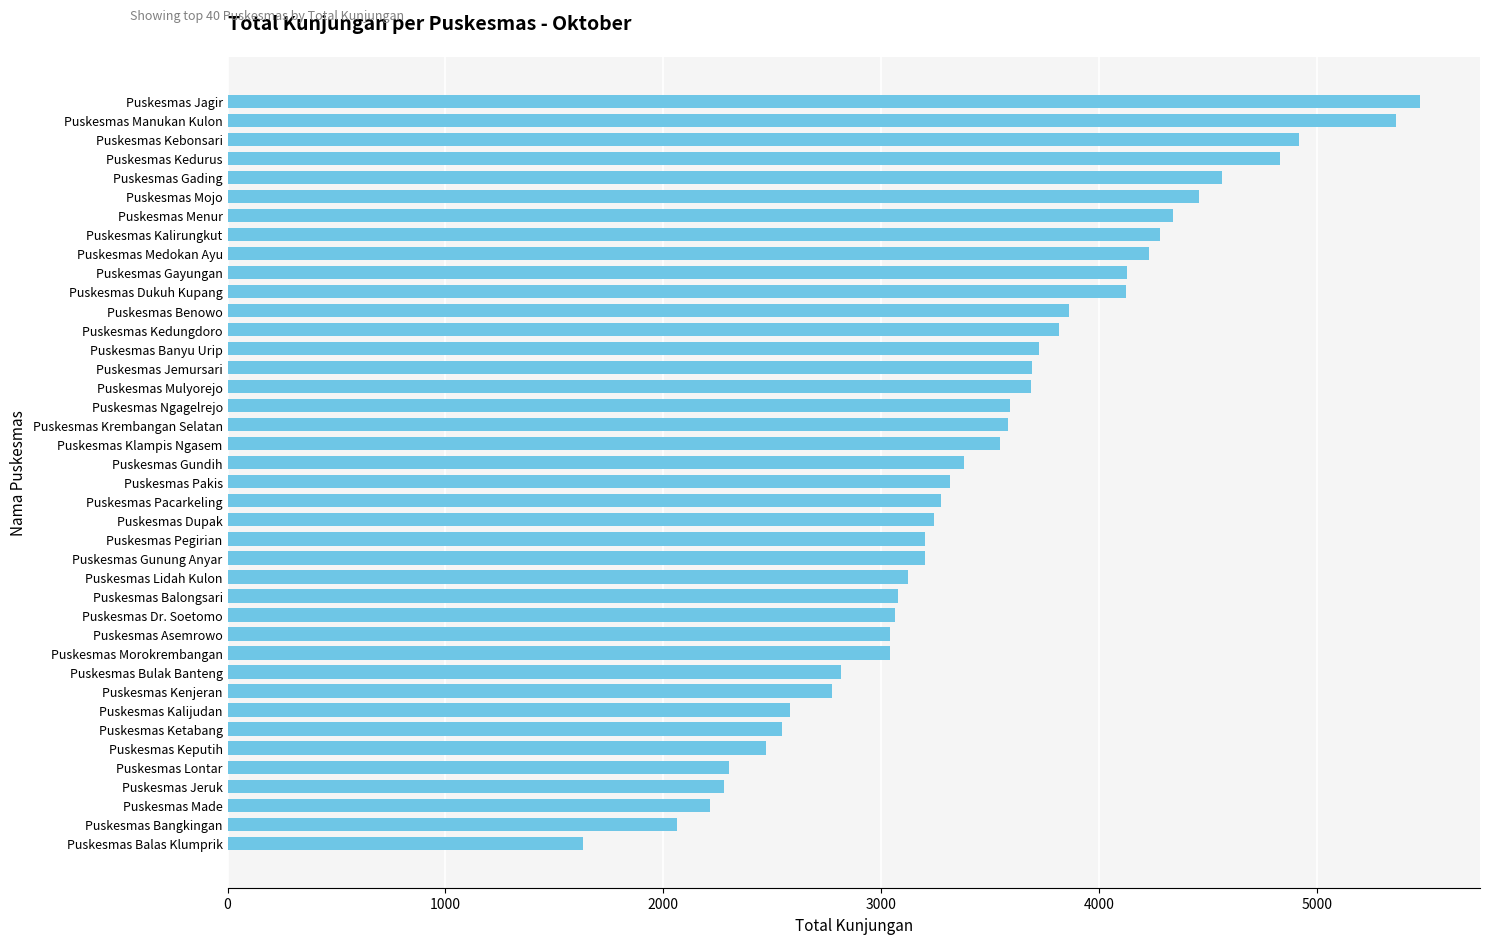

Read the value at Puskesmas Kenjeran, to the nearest 50.

2800